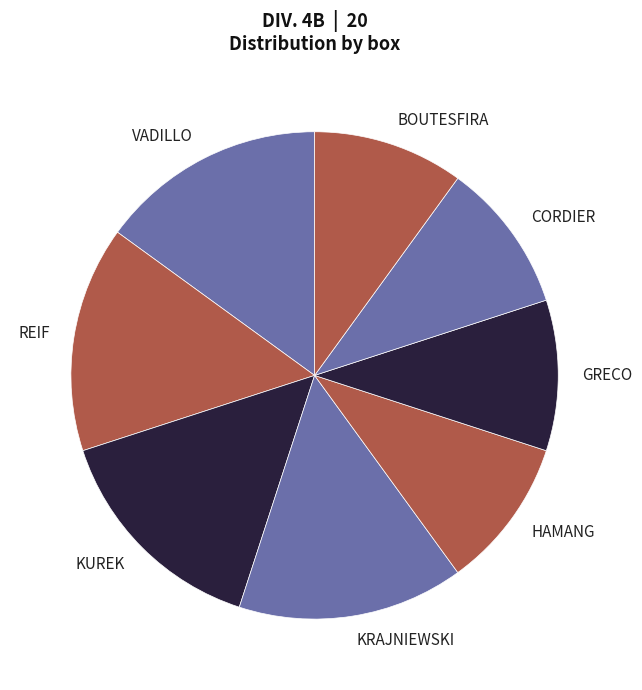

How many slices are in this pie chart?

8